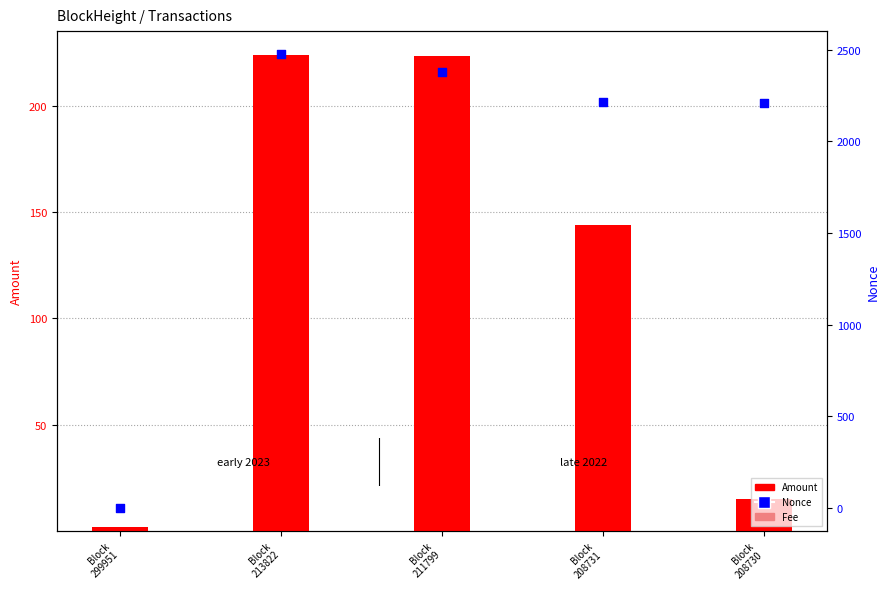

What is the total value across all series at Block
208730?

2226.0